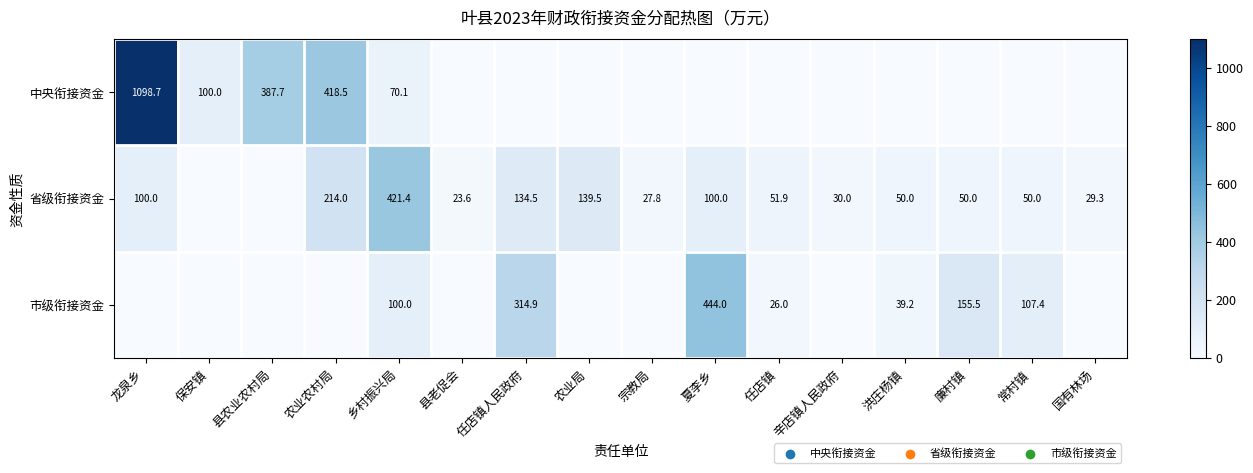

What is the maximum value shown in the chart?

1098.7